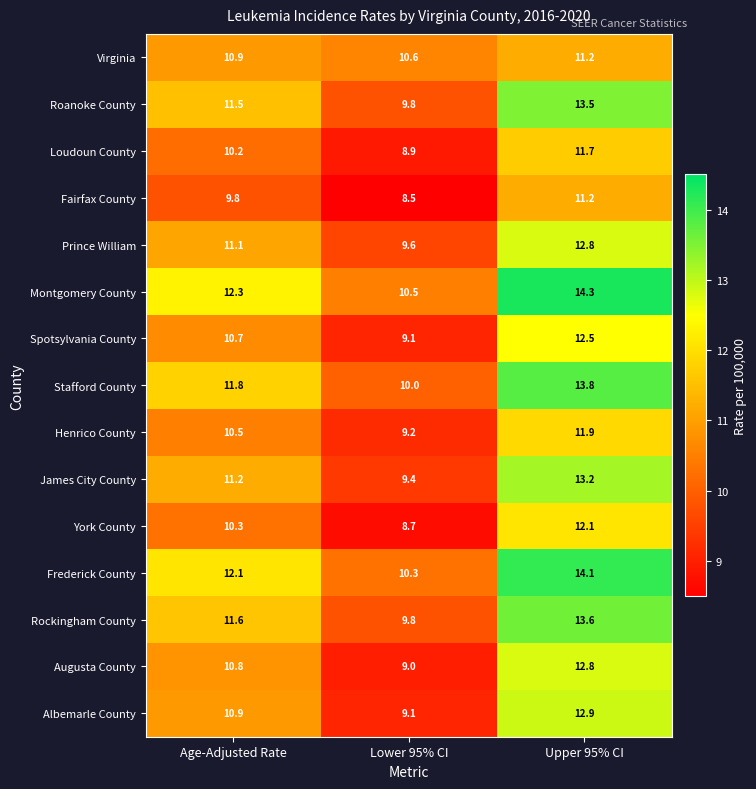

Where is Fairfax County nearest to the value 9?

Lower 95% CI